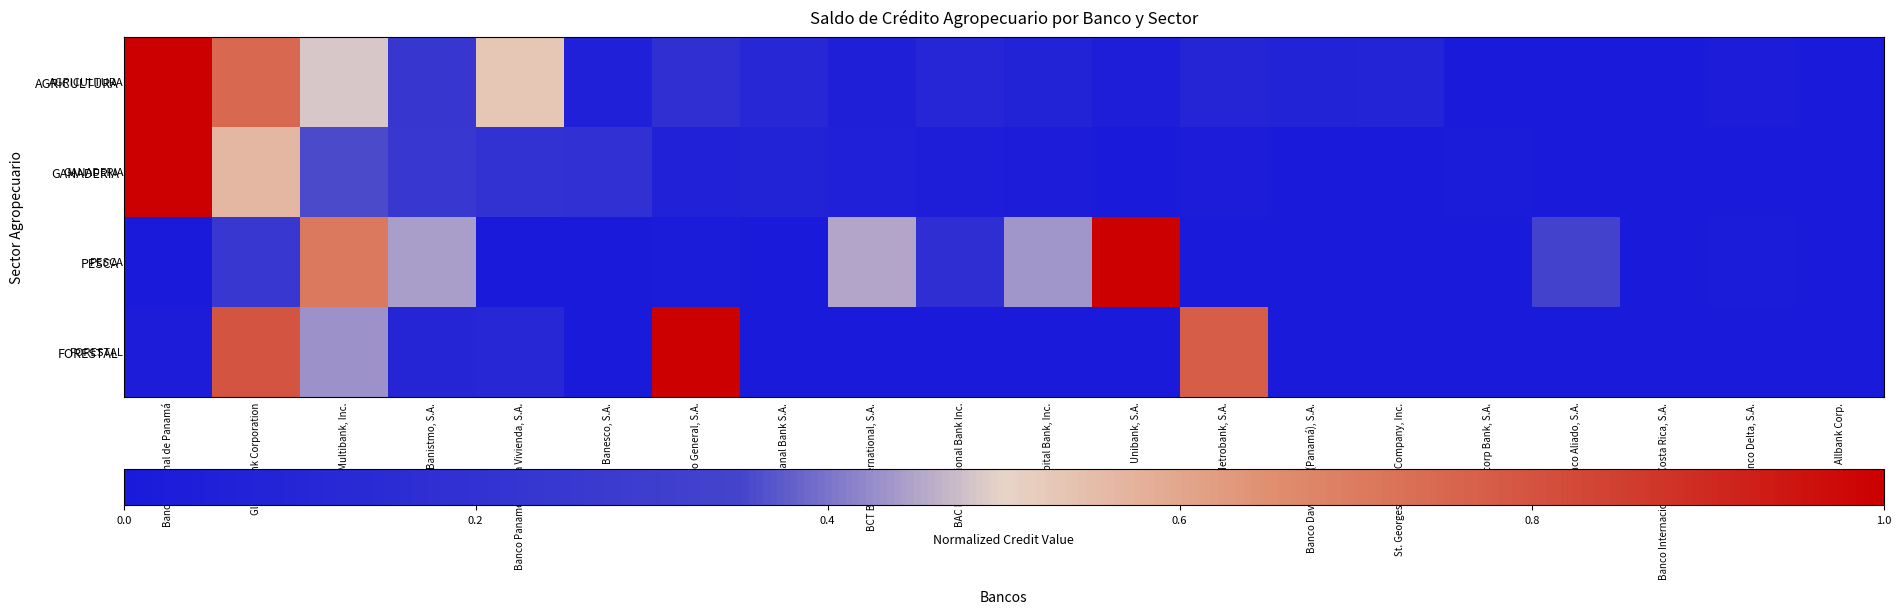

Reading left to right, what are all the values shown in this chart?

AGRICULTURA: Banco Nacional de Panamá=1.0	Global Bank Corporation=0.7	Multibank, Inc.=0.5	Banistmo, S.A.=0.2	Banco Panameño de la Vivienda, S.A.=0.5	Banesco, S.A.=0.1	Banco General, S.A.=0.2	Canal Bank S.A.=0.1	BCT Bank International, S.A.=0.1	BAC International Bank Inc.=0.1	Capital Bank, Inc.=0.1	Unibank, S.A.=0.0	Metrobank, S.A.=0.1	Banco Davivienda (Panamá), S.A.=0.1	St. Georges Bank & Company, Inc.=0.1	Credicorp Bank, S.A.=0.0	Banco Aliado, S.A.=0.0	Banco Internacional de Costa Rica, S.A.=0.0	Banco Delta, S.A.=0.0	Allbank Corp.=0.0
GANADERIA: Banco Nacional de Panamá=1.0	Global Bank Corporation=0.6	Multibank, Inc.=0.4	Banistmo, S.A.=0.3	Banco Panameño de la Vivienda, S.A.=0.2	Banesco, S.A.=0.2	Banco General, S.A.=0.1	Canal Bank S.A.=0.1	BCT Bank International, S.A.=0.1	BAC International Bank Inc.=0.0	Capital Bank, Inc.=0.0	Unibank, S.A.=0.0	Metrobank, S.A.=0.0	Banco Davivienda (Panamá), S.A.=0.0	St. Georges Bank & Company, Inc.=0.0	Credicorp Bank, S.A.=0.0	Banco Aliado, S.A.=0.0	Banco Internacional de Costa Rica, S.A.=0.0	Banco Delta, S.A.=0.0	Allbank Corp.=0.0
PESCA: Banco Nacional de Panamá=0.0	Global Bank Corporation=0.3	Multibank, Inc.=0.7	Banistmo, S.A.=0.4	Banco Panameño de la Vivienda, S.A.=0.0	Banesco, S.A.=0.0	Banco General, S.A.=0.0	Canal Bank S.A.=0.0	BCT Bank International, S.A.=0.4	BAC International Bank Inc.=0.2	Capital Bank, Inc.=0.4	Unibank, S.A.=1.0	Metrobank, S.A.=0.0	Banco Davivienda (Panamá), S.A.=0.0	St. Georges Bank & Company, Inc.=0.0	Credicorp Bank, S.A.=0.0	Banco Aliado, S.A.=0.3	Banco Internacional de Costa Rica, S.A.=0.0	Banco Delta, S.A.=0.0	Allbank Corp.=0.0
FORESTAL: Banco Nacional de Panamá=0.0	Global Bank Corporation=0.8	Multibank, Inc.=0.4	Banistmo, S.A.=0.1	Banco Panameño de la Vivienda, S.A.=0.1	Banesco, S.A.=0.0	Banco General, S.A.=1.0	Canal Bank S.A.=0.0	BCT Bank International, S.A.=0.0	BAC International Bank Inc.=0.0	Capital Bank, Inc.=0.0	Unibank, S.A.=0.0	Metrobank, S.A.=0.8	Banco Davivienda (Panamá), S.A.=0.0	St. Georges Bank & Company, Inc.=0.0	Credicorp Bank, S.A.=0.0	Banco Aliado, S.A.=0.0	Banco Internacional de Costa Rica, S.A.=0.0	Banco Delta, S.A.=0.0	Allbank Corp.=0.0